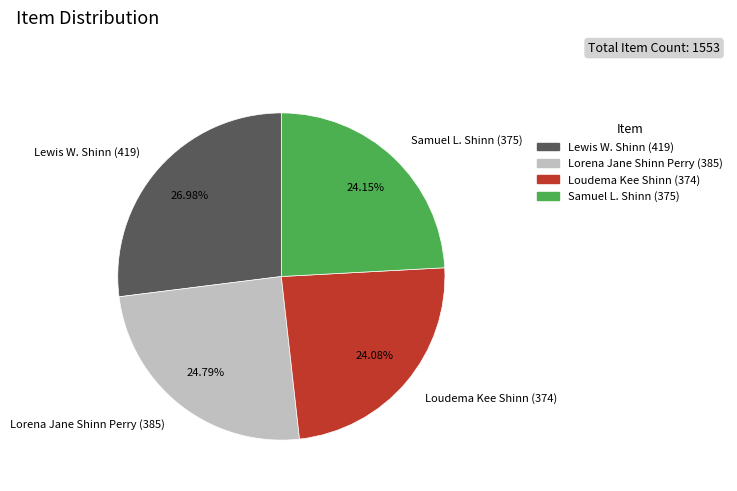

How many segments does this pie chart have?

4